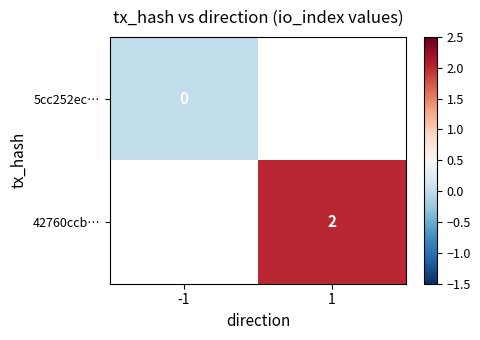

Is it true that 42760ccb… equals 1 at 1?

False